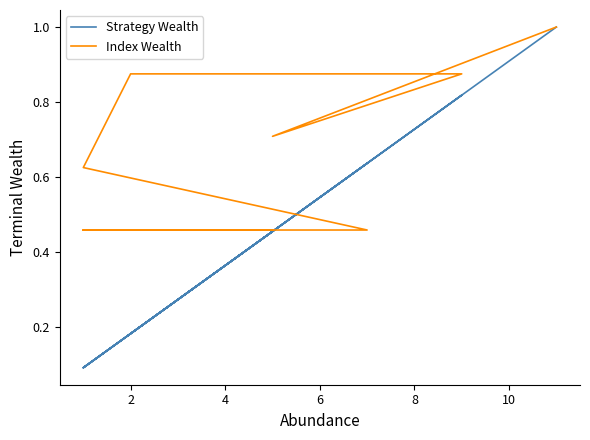

What is the label of the 19th point from the left?

2